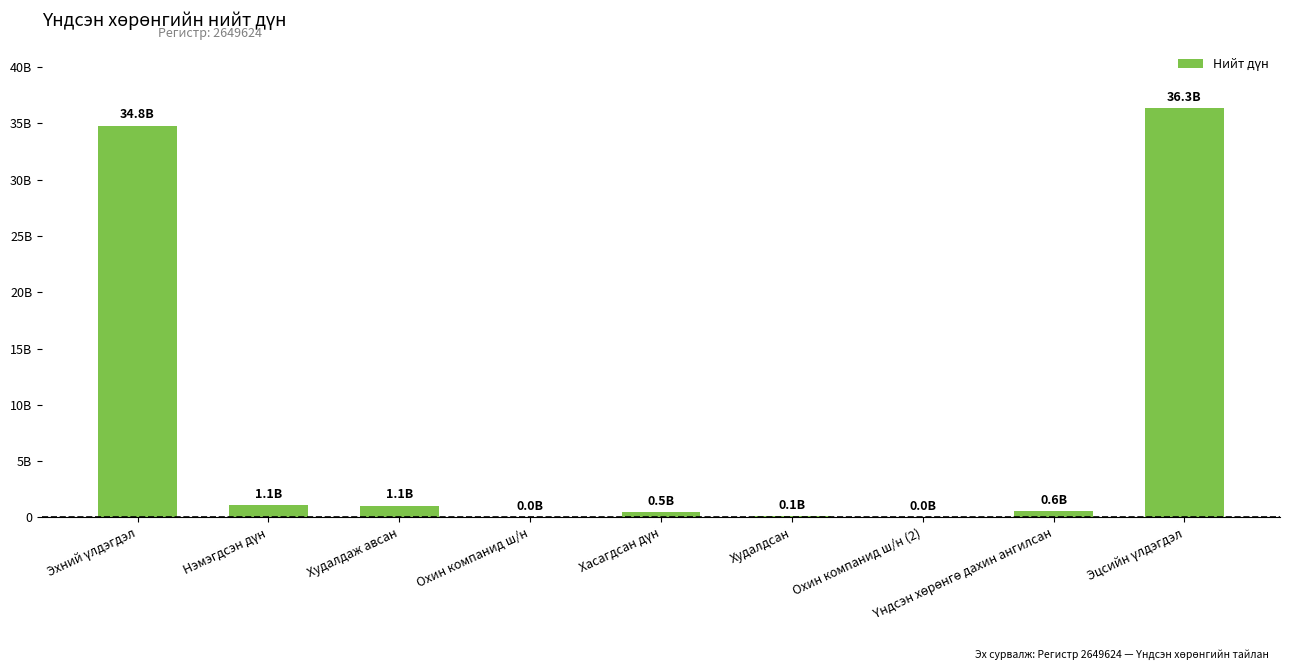

What position from the left is Үндсэн хөрөнгө дахин ангилсан?

8